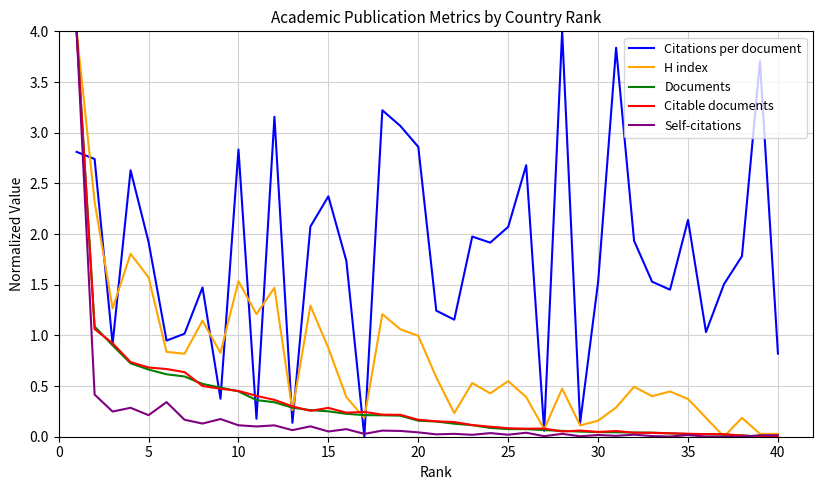

What is the highest value of the H index series?

4.0